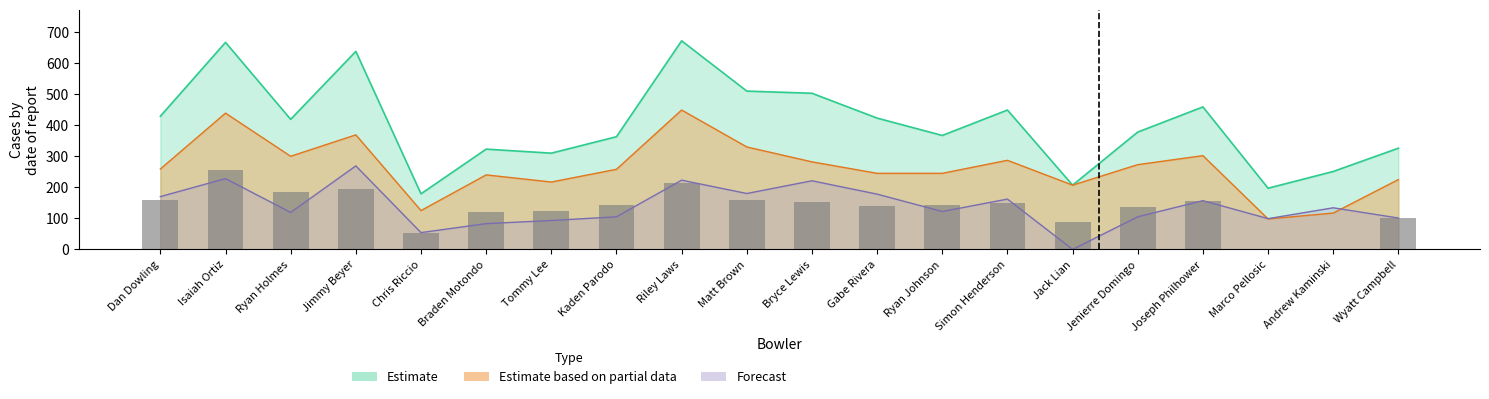

At which label is Total closest to 425?

Gabe Rivera